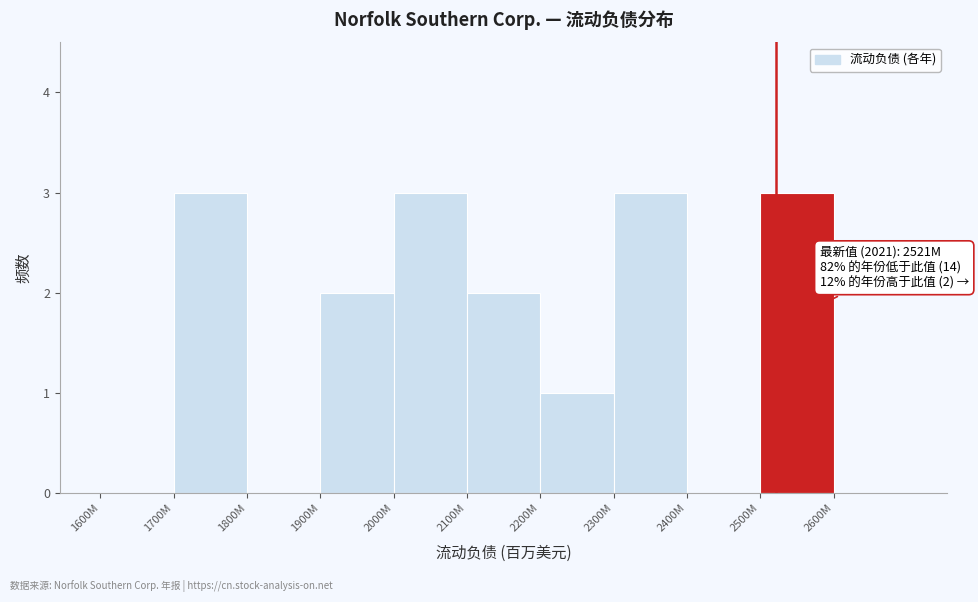

Reading left to right, transcribe all the data shown in this chart.

1600M=0	1700M=3	1800M=0	1900M=2	2000M=3	2100M=2	2200M=1	2300M=3	2400M=0	2500M=3	2600M=0